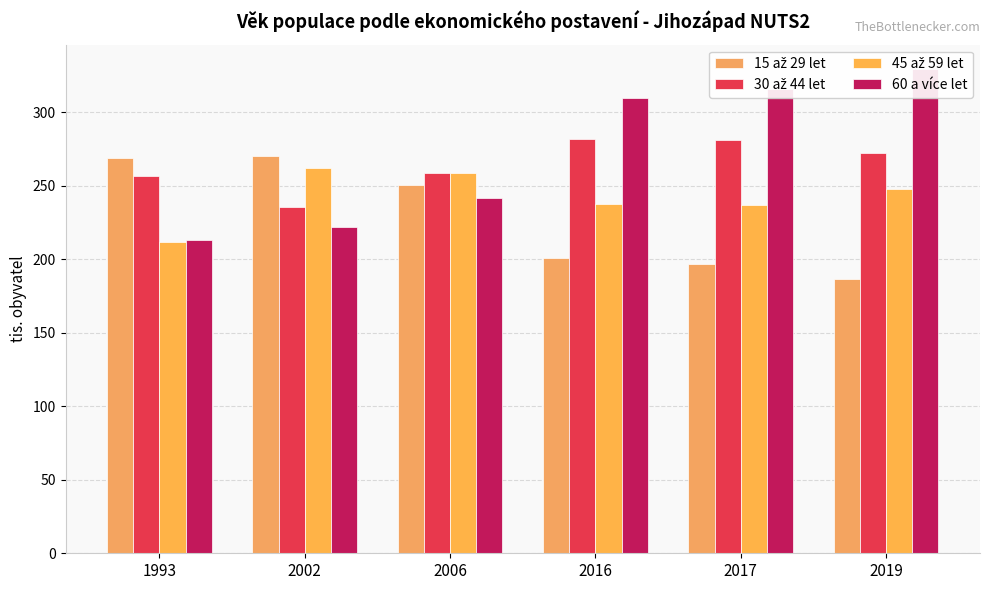

Does the chart contain any negative values?

No